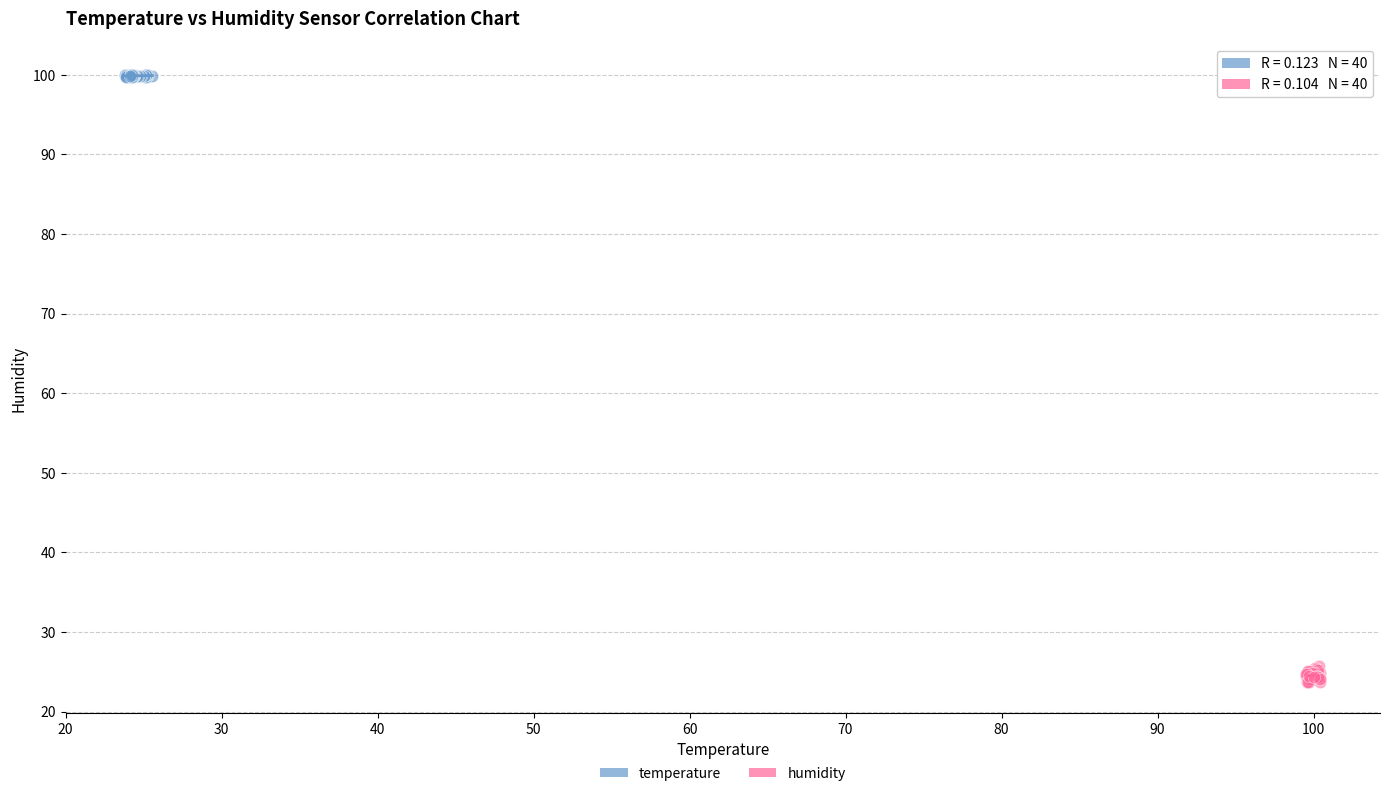

Which series has the largest Y range (max minus min)?

humidity